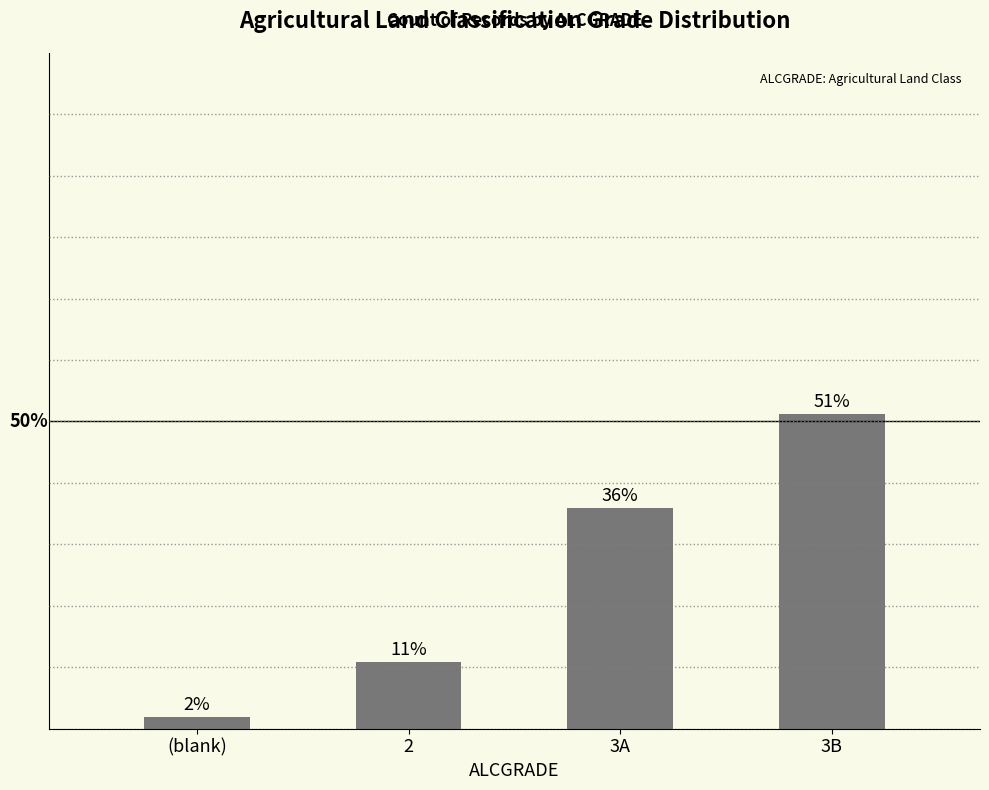

True or false: the data shows 1.9 at (blank).

True